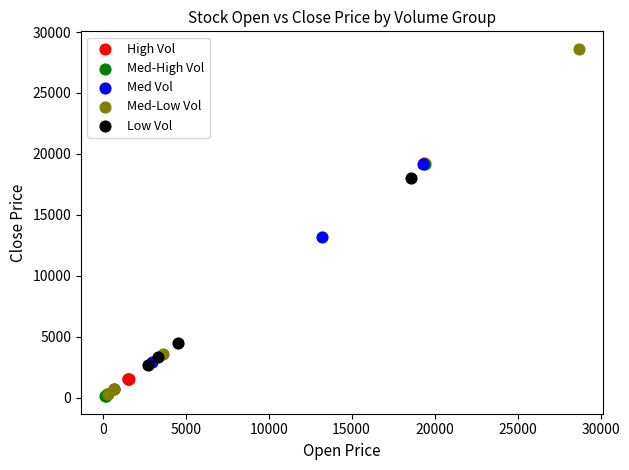

Which series contains the highest Y value?

Med-Low Vol